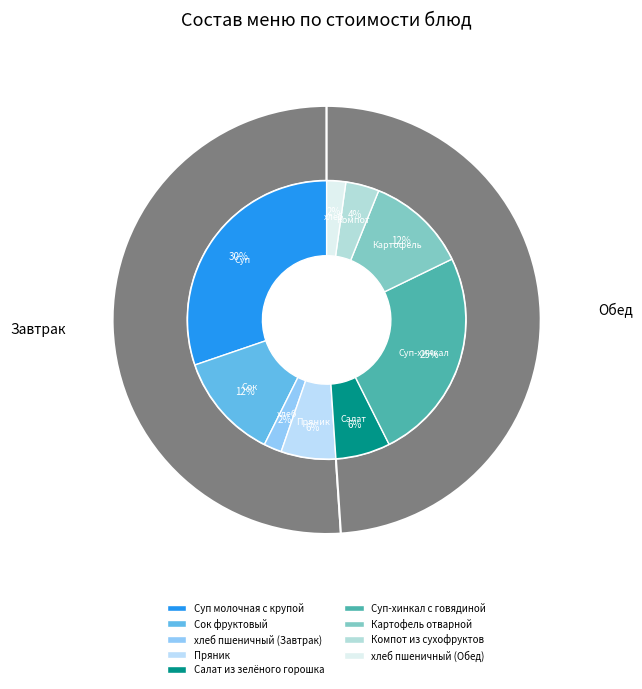

How much of the chart is everything except Картофель отварной?

88.3%